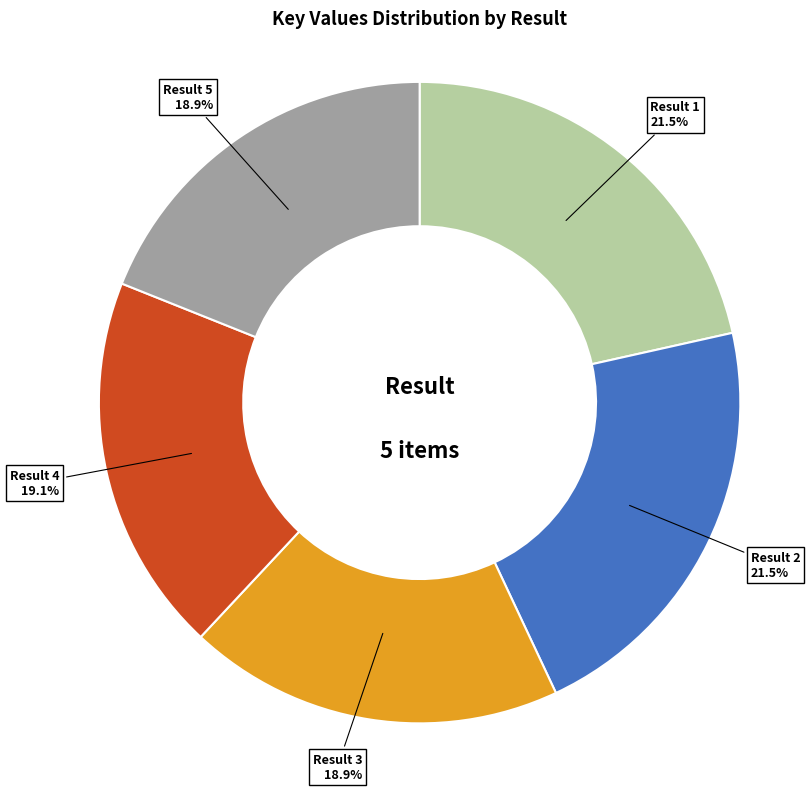

Is there a majority slice in this chart?

No